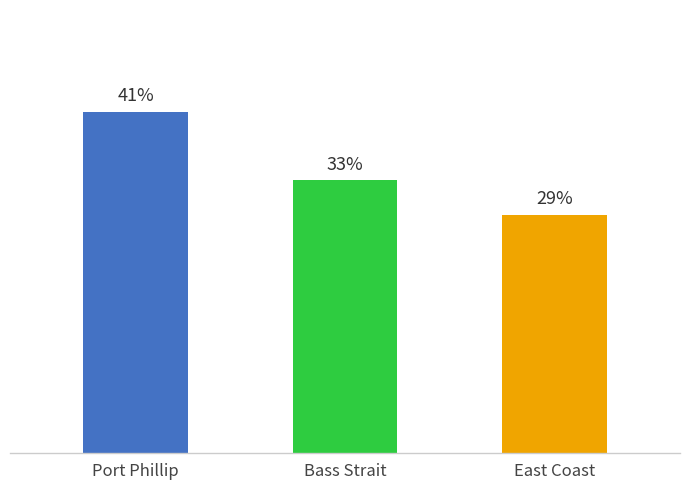

Which label corresponds to the smallest value in the chart?

East Coast